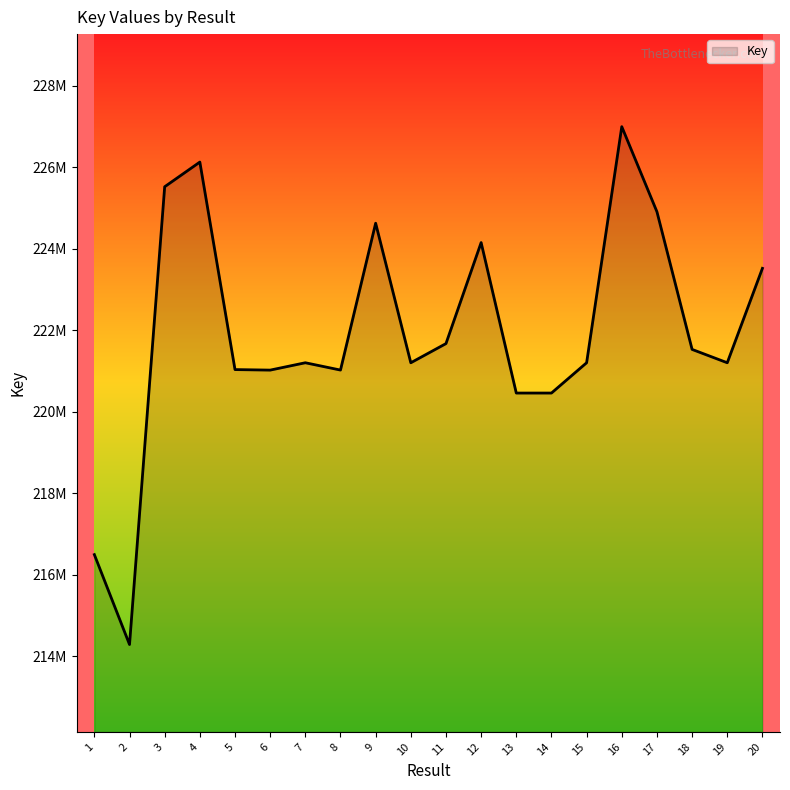

Is this an area chart (filled region under the line)?

Yes